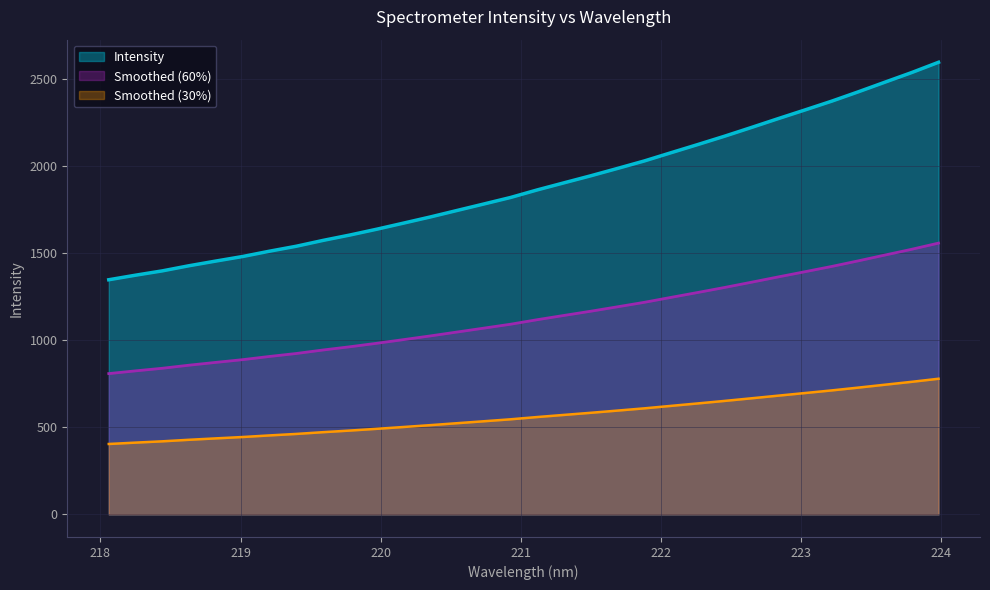

Between 222.0721 and 218.2508, which is larger?

222.0721